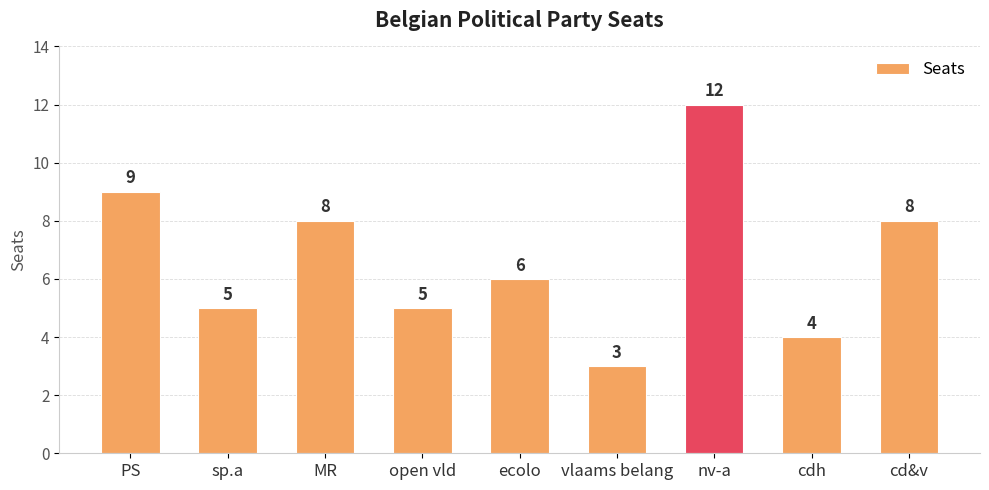

What is the value of the 5th bar from the left?

6